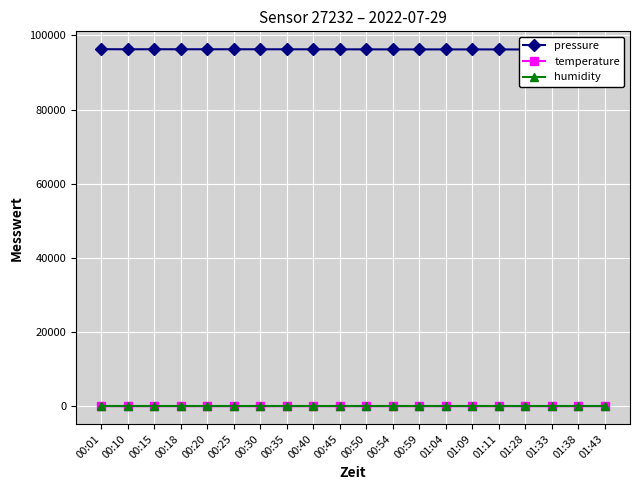

How many data points in pressure are less than 96262?

10